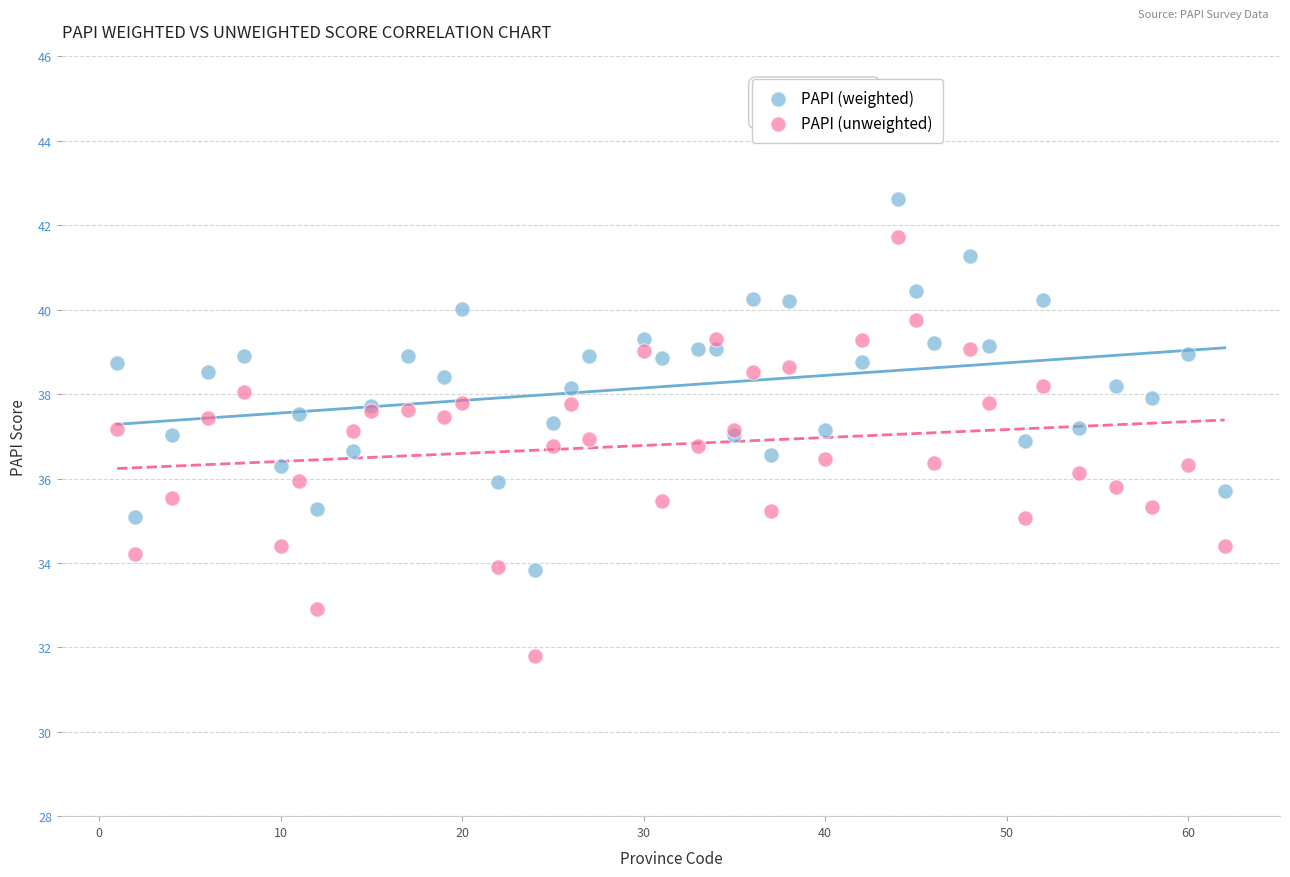

Which series contains the lowest Y value?

PAPI (unweighted)